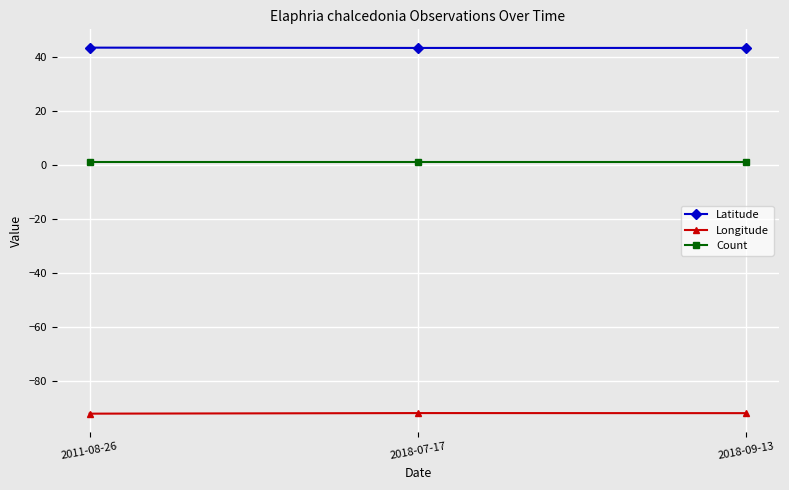

How many distinct data groups are displayed?

3